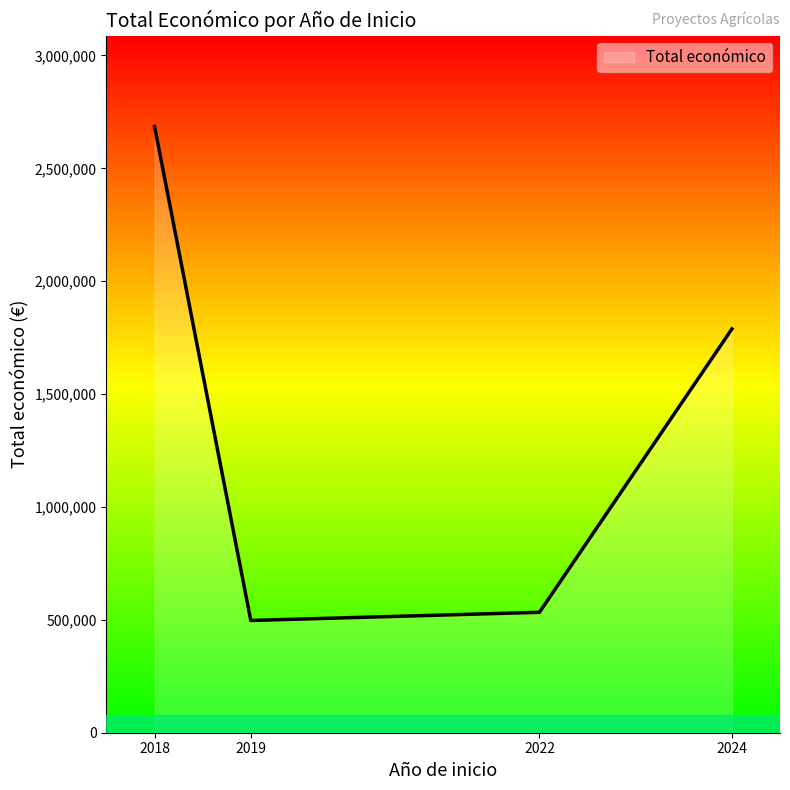

How many values are below 1788532?

2